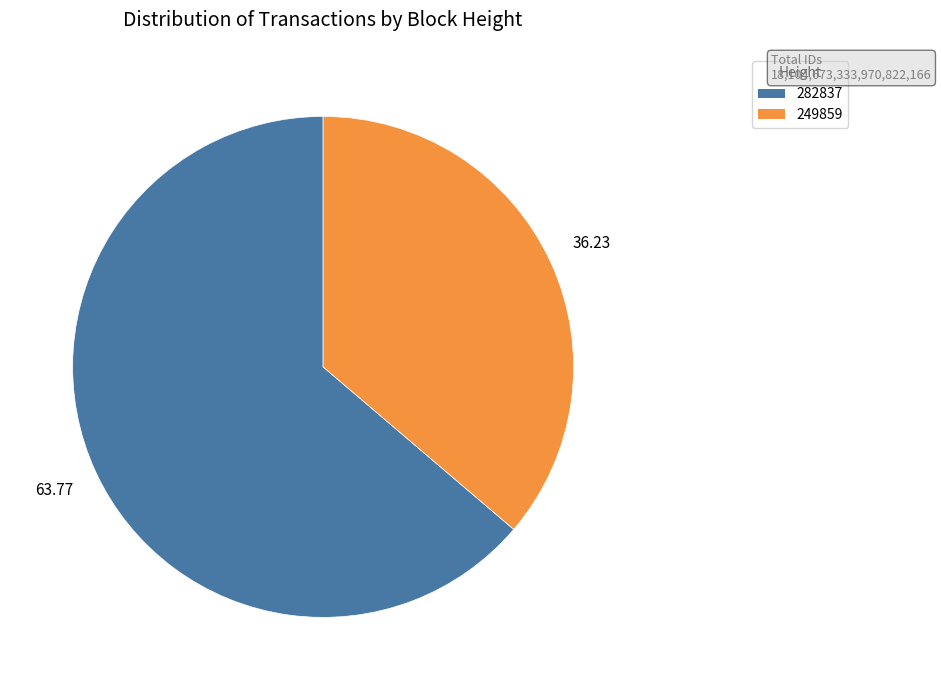

Rank the categories by value from highest to lowest.

282837, 249859